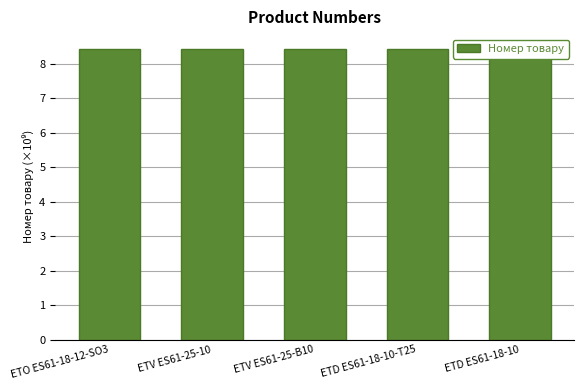

Is it true that the value at ETV ES61-25-B10 is 8.4?

True